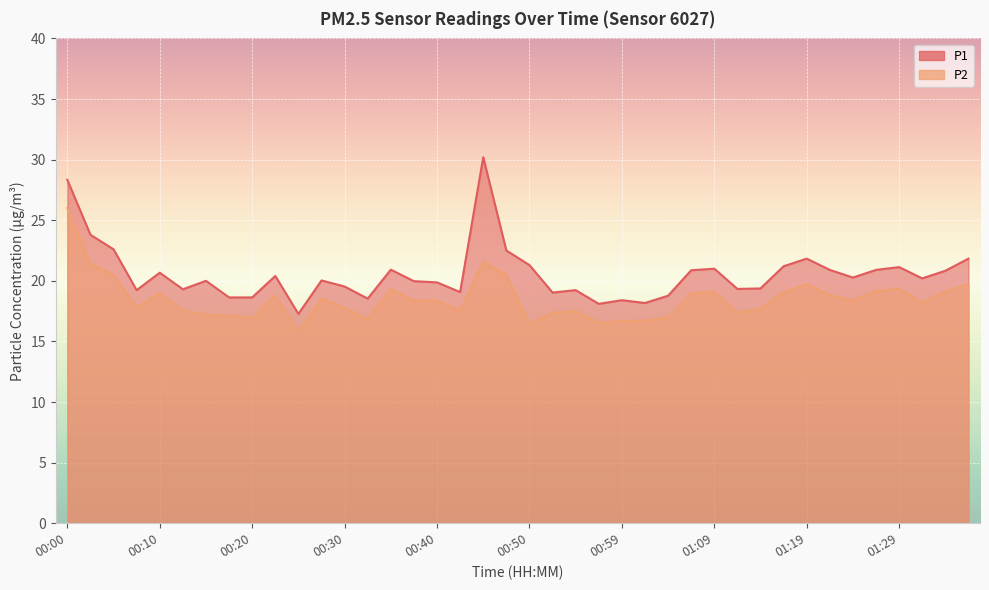

True or false: P1 has a value of 30.3 at 00:22.

False